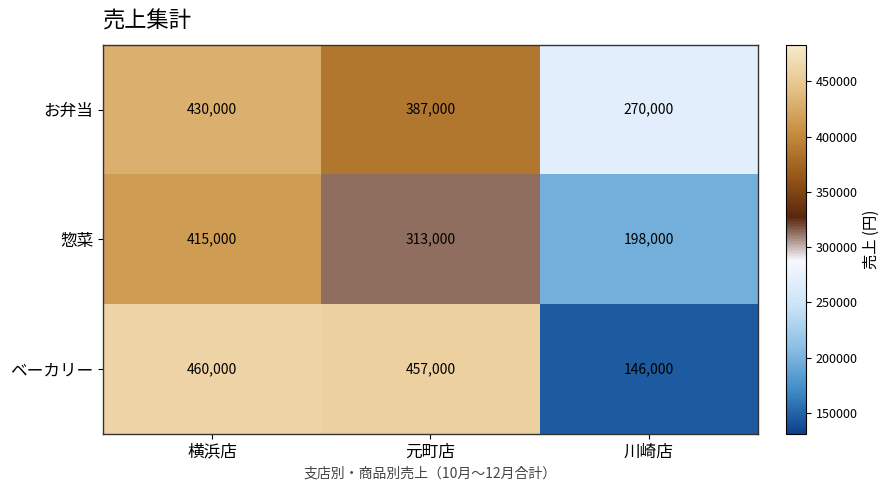

True or false: 惣菜 has a value of 117301 at 川崎店.

False